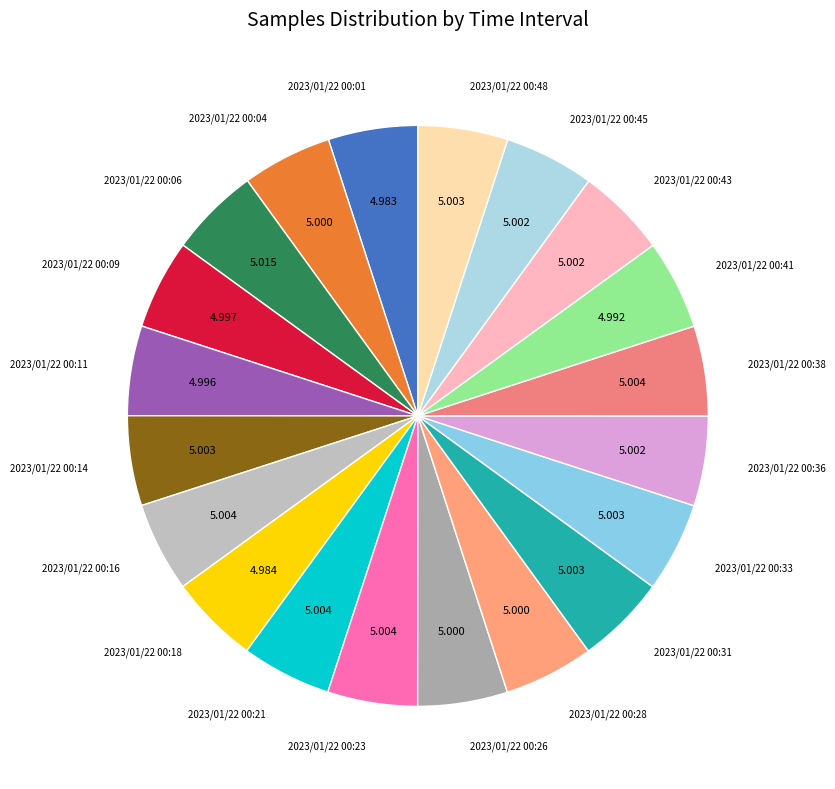

Does any single category account for the majority?

No